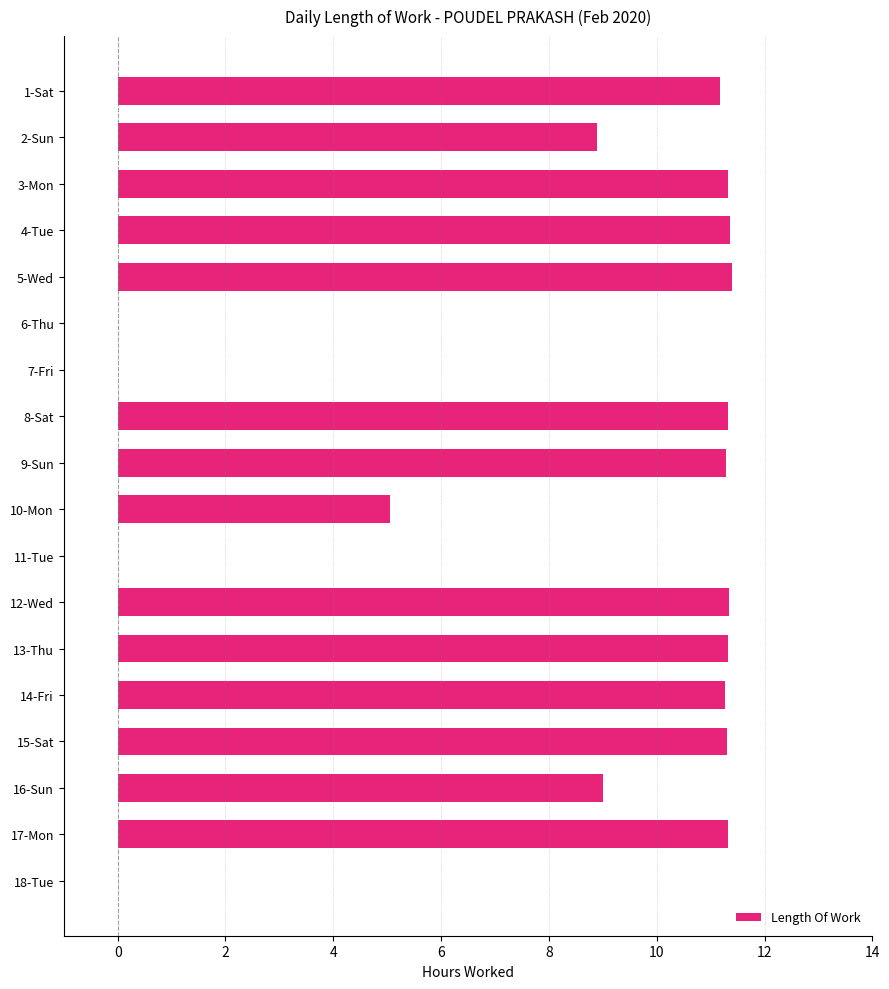

Count the number of categories in the chart.

18